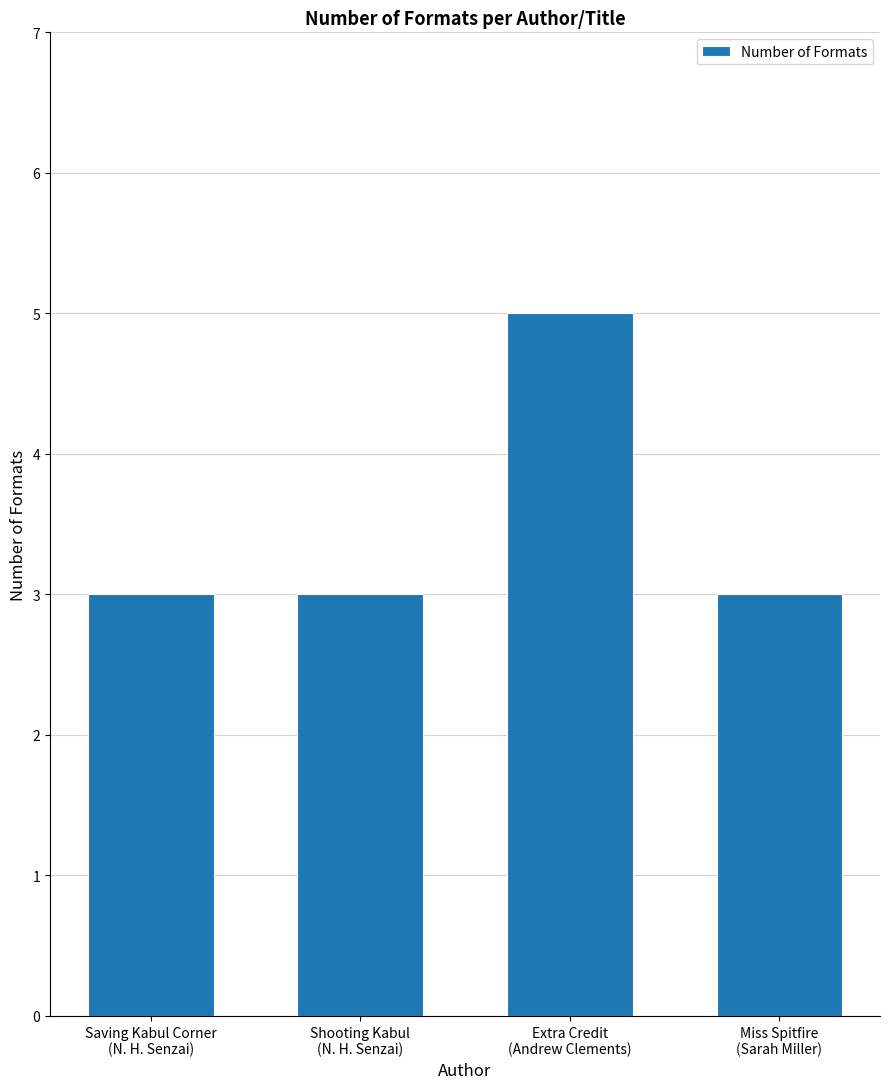

What is the smallest value displayed?

3